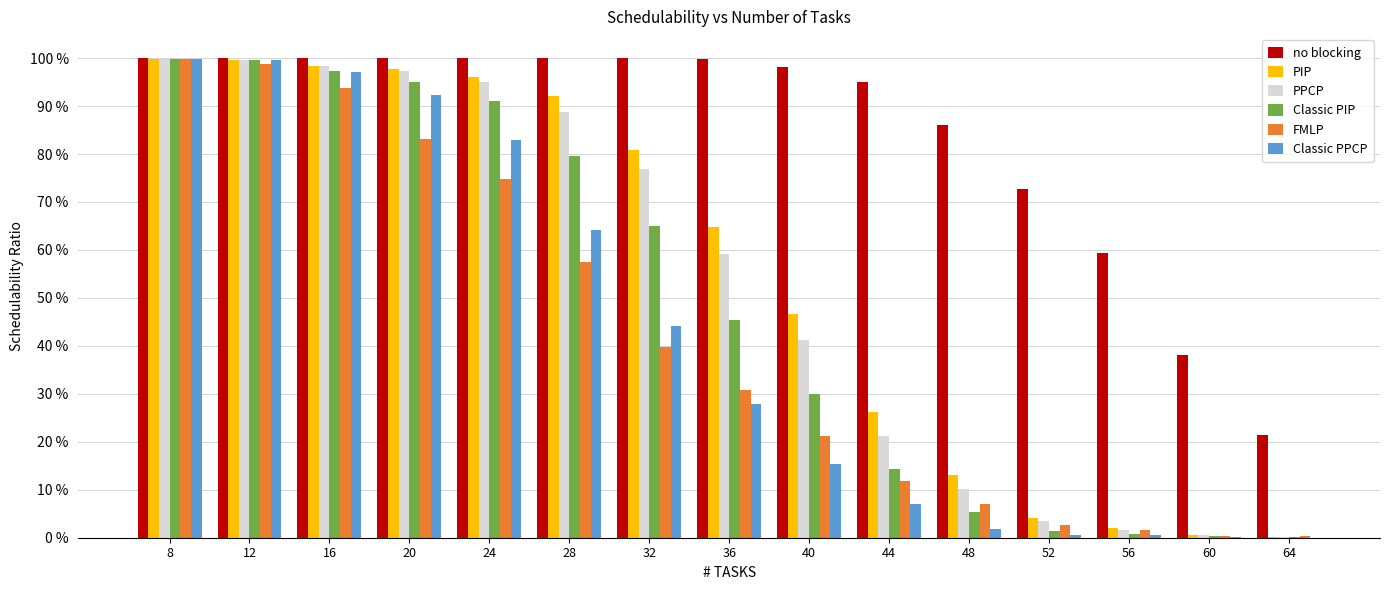

Are the bars horizontal?

No